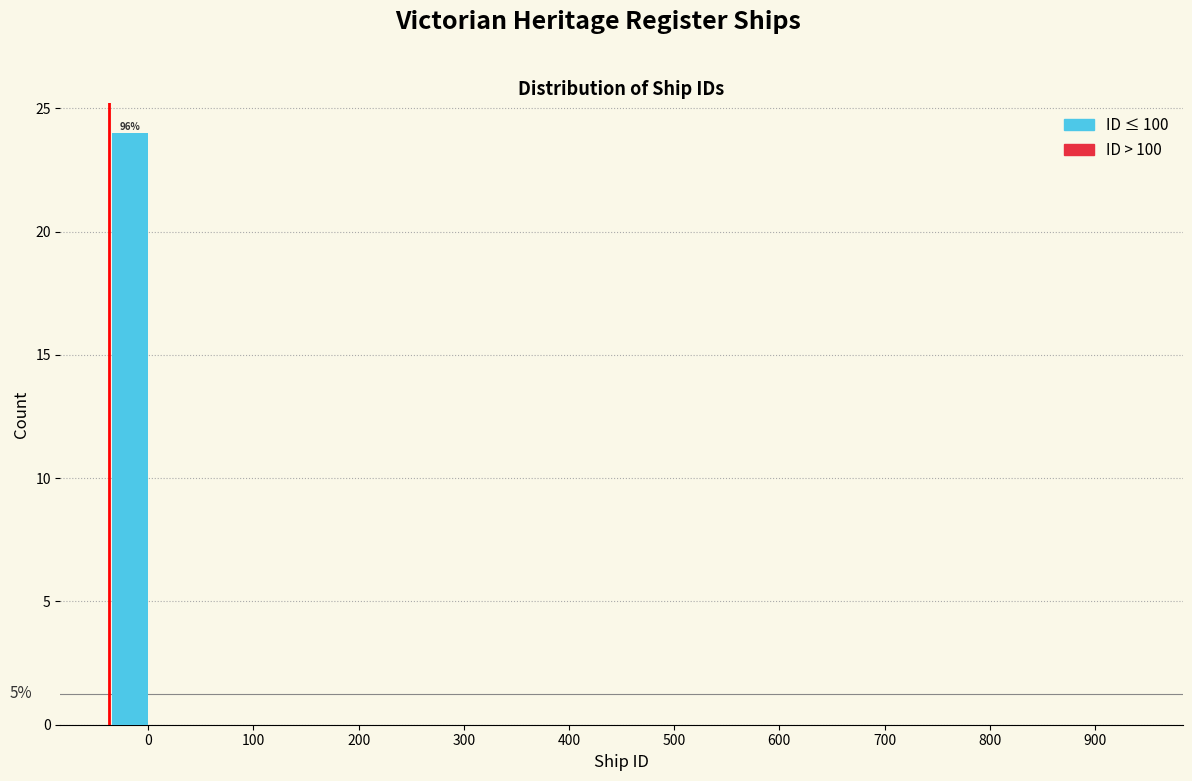

Reading left to right, list all the values displayed in this chart.

0=24	100=0	200=0	300=0	400=0	500=0	600=0	700=0	800=0	900=0